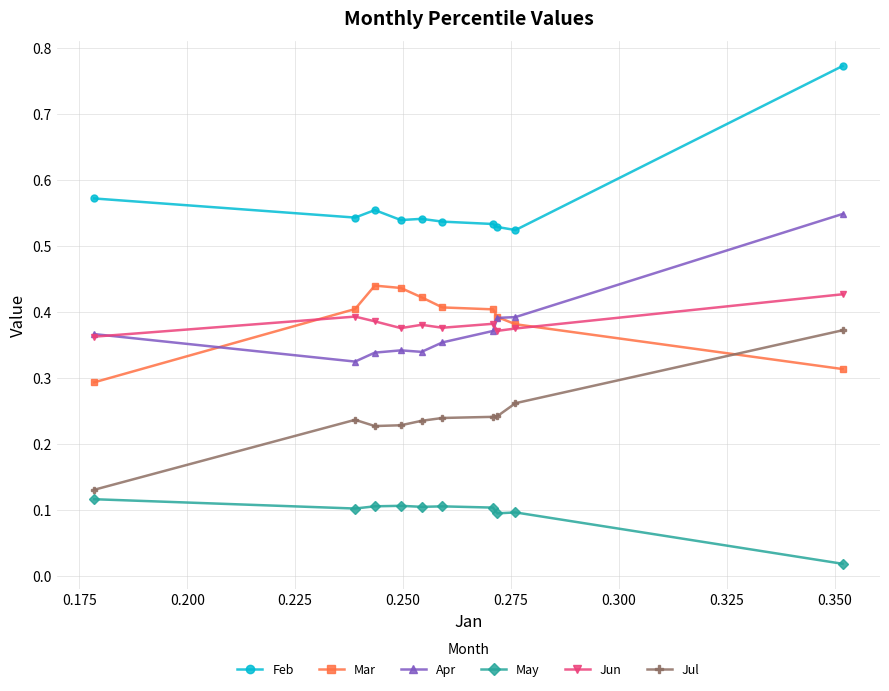

Does the chart display data point markers on the line(s)?

Yes